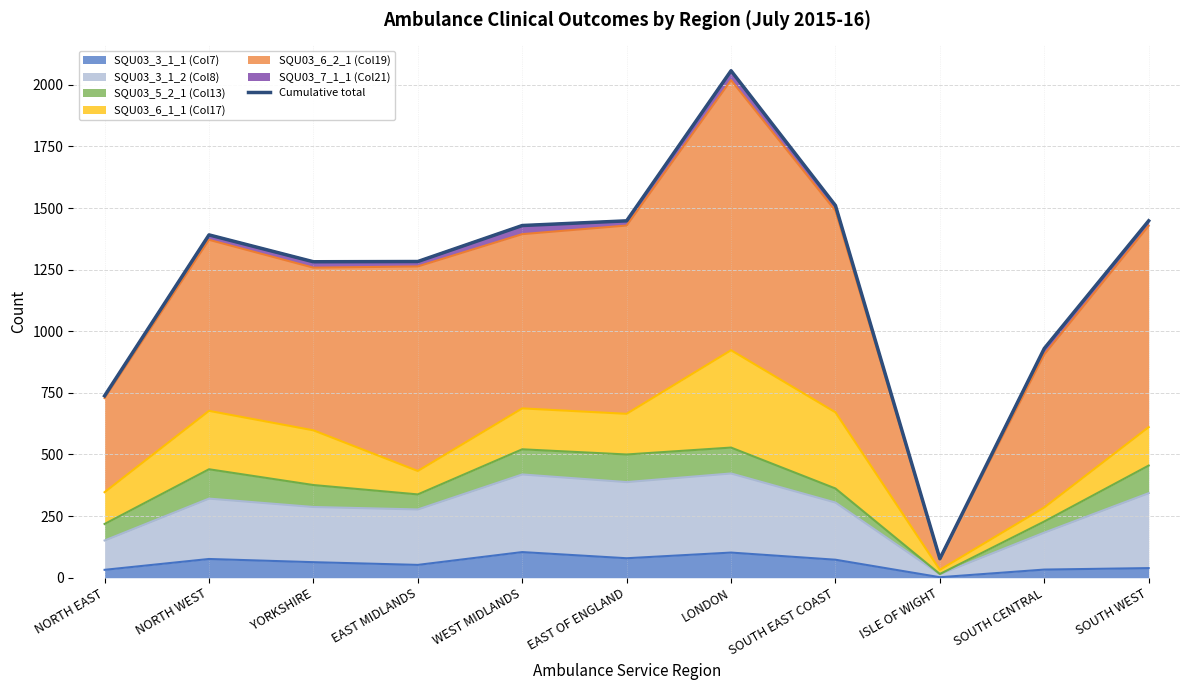

Read the value at ISLE OF WIGHT, to the nearest 10.

80